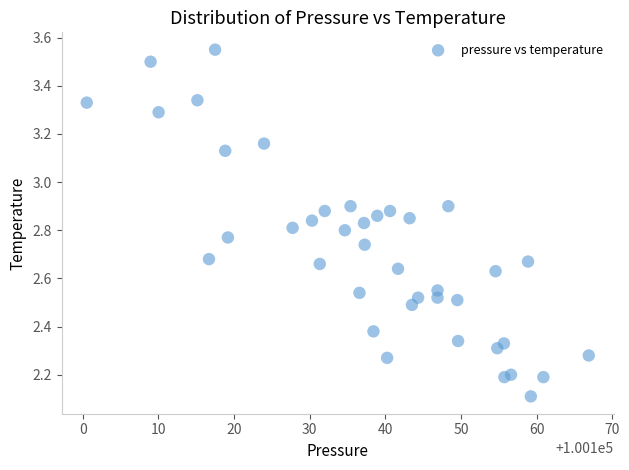

What is the range of X values (max minus min)?

66.4